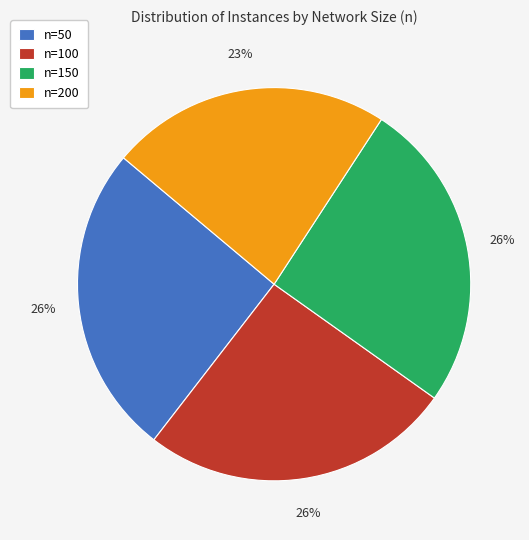

To the nearest percent, what percentage of the pie is n=200?

23%